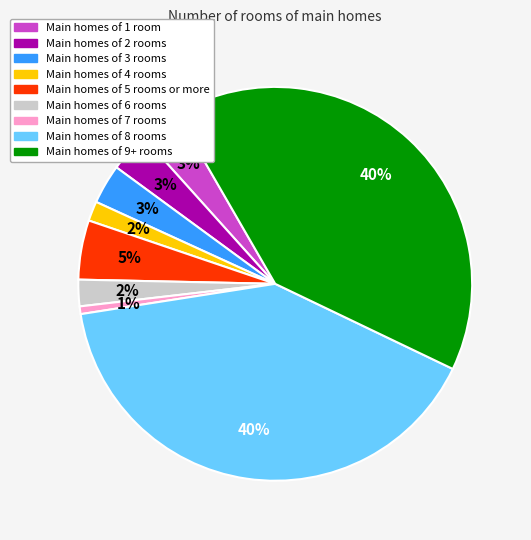

What percentage is the Main homes of 2 rooms slice, to the nearest percent?

3%